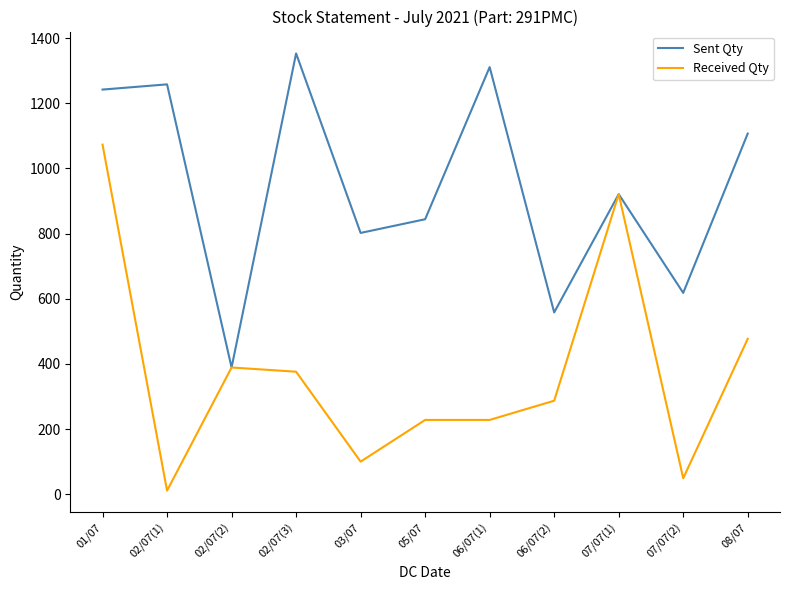

What is the total value across all series at 02/07(1)?

1269